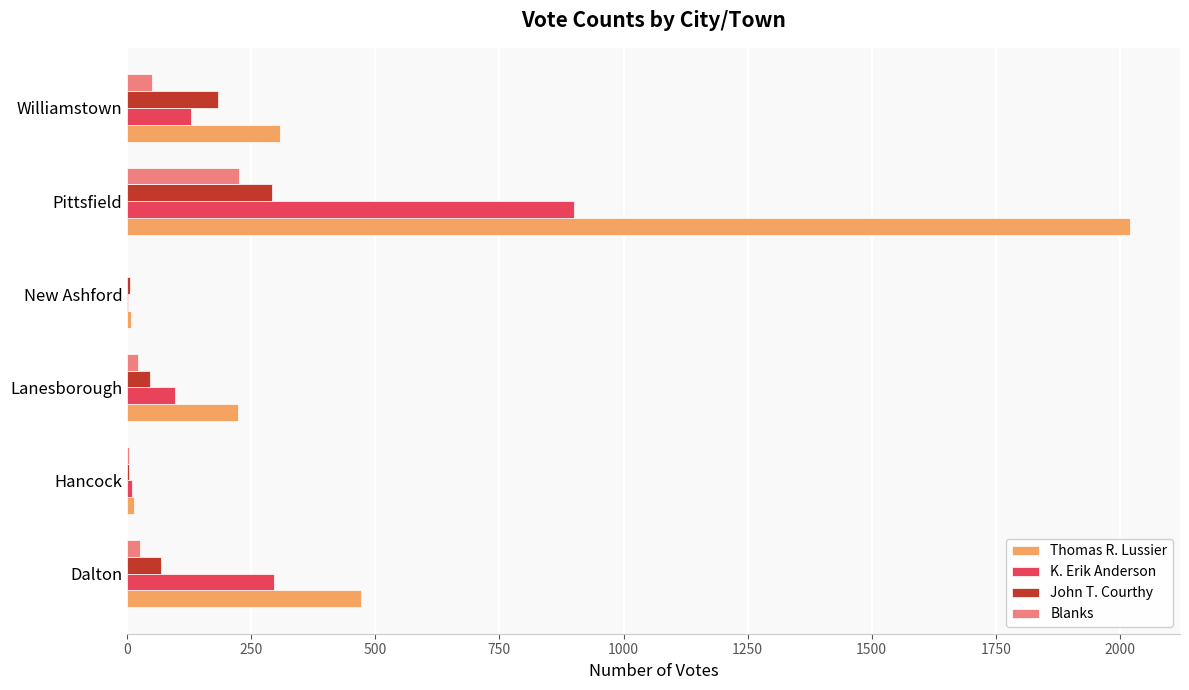

Which series has the largest total across all categories?

Thomas R. Lussier